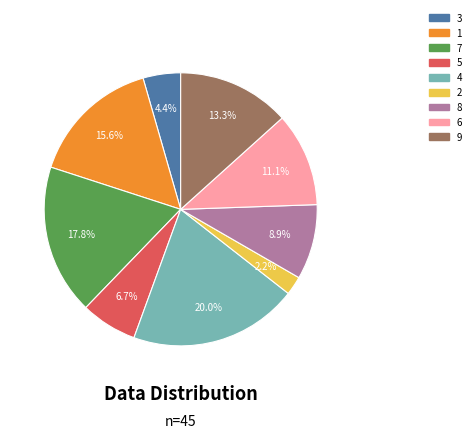

True or false: 3 accounts for 4% of the total.

True